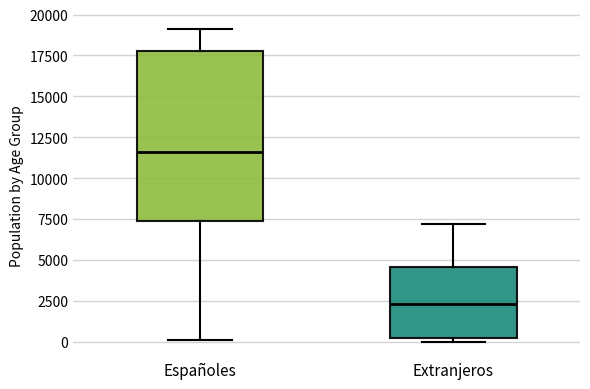

Which box's median line is the lowest?

Extranjeros